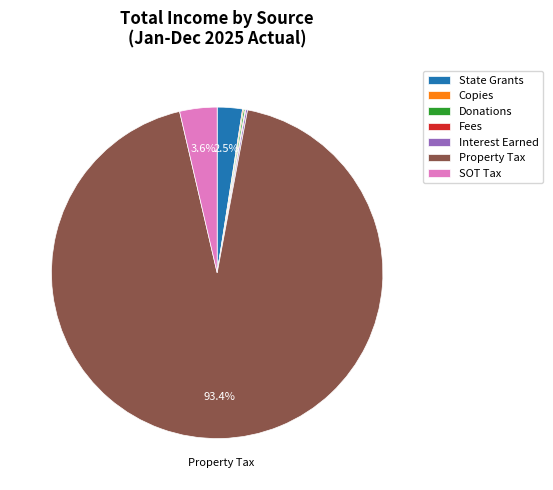

What is the total percentage of Property Tax and State Grants?

95.9%